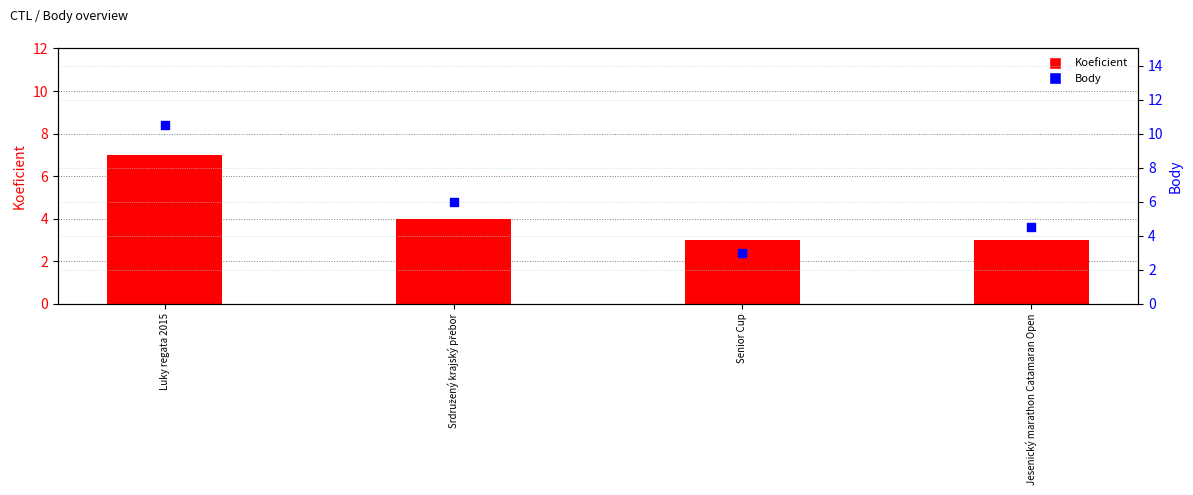

Which series has the largest total across all categories?

Body